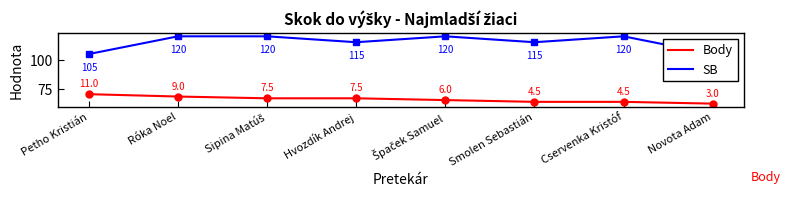

At which category is the sum across all series the highest?

Róka Noel